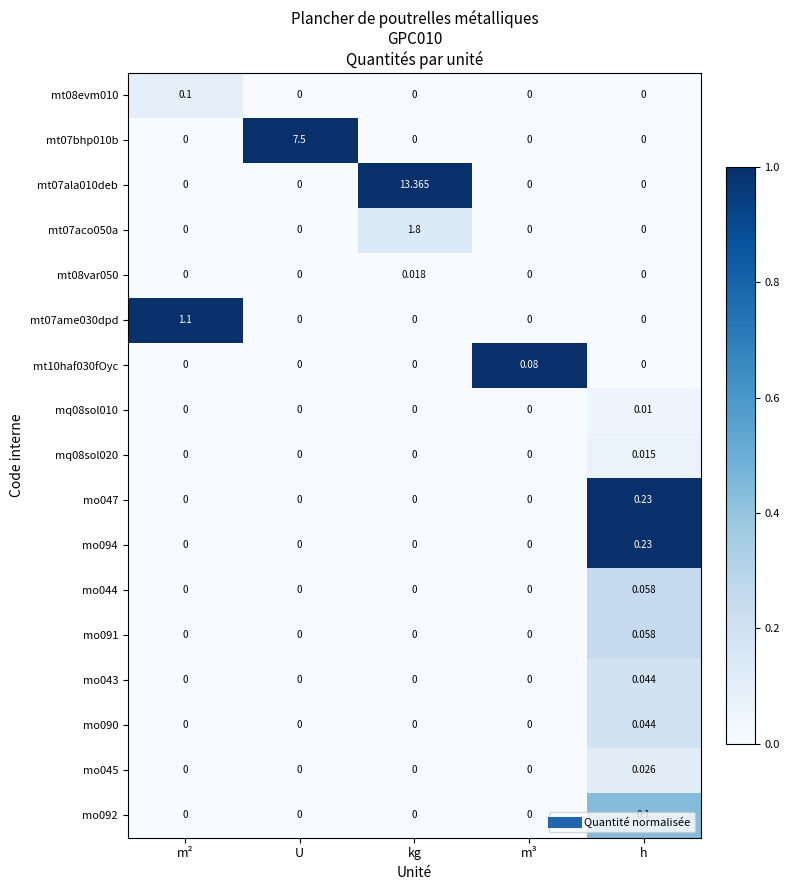

Which category has the highest value in the mo090 series?

h